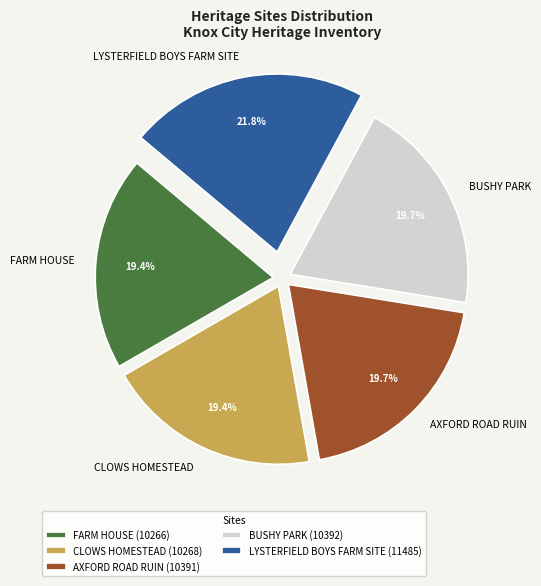

Which category has the biggest portion of the pie?

LYSTERFIELD BOYS FARM SITE